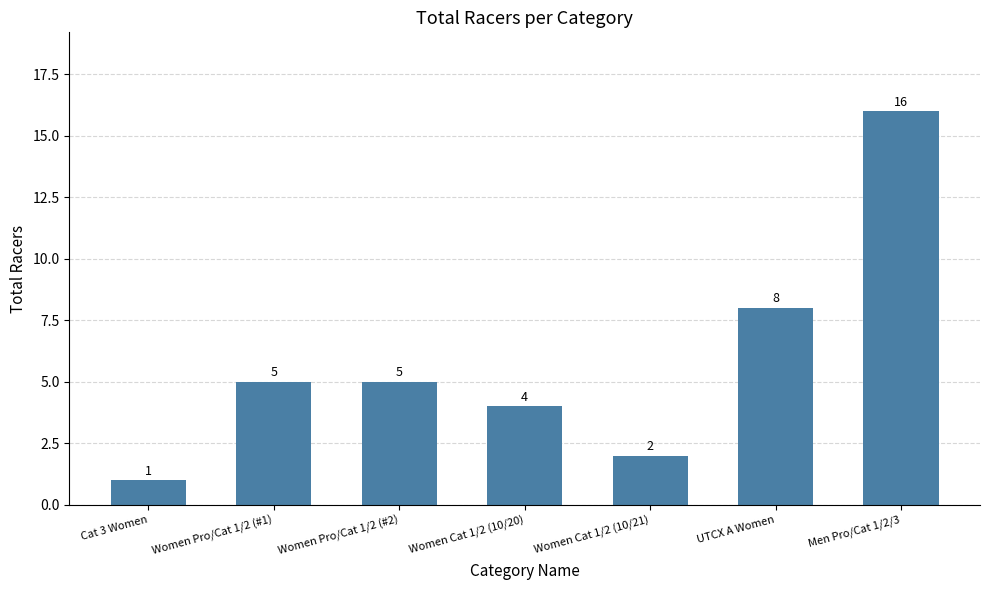

True or false: the data shows 2 at Women Cat 1/2 (10/20).

False